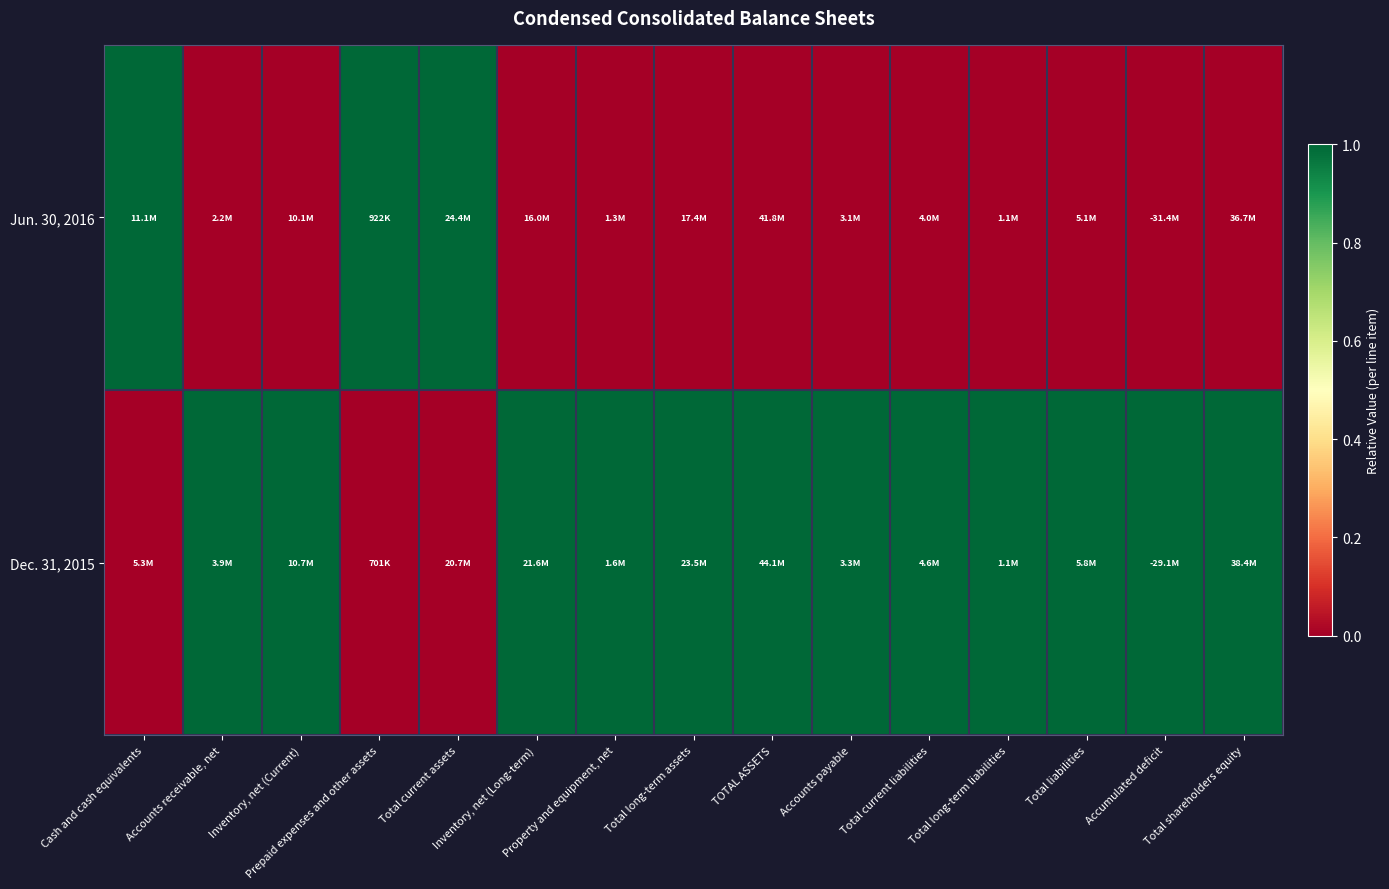

Which series has the widest spread of values?

Jun. 30, 2016